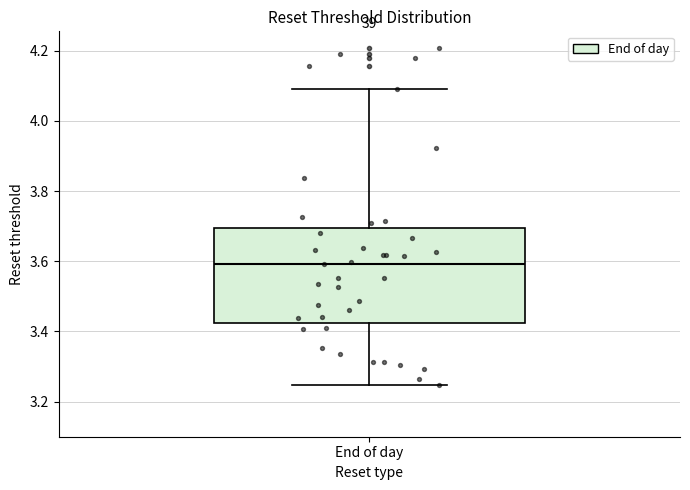

Where does the upper whisker of the box for End of day end on the y-axis? The values are not printed on the chart, so give them approximately, as read against the axis.

4.10